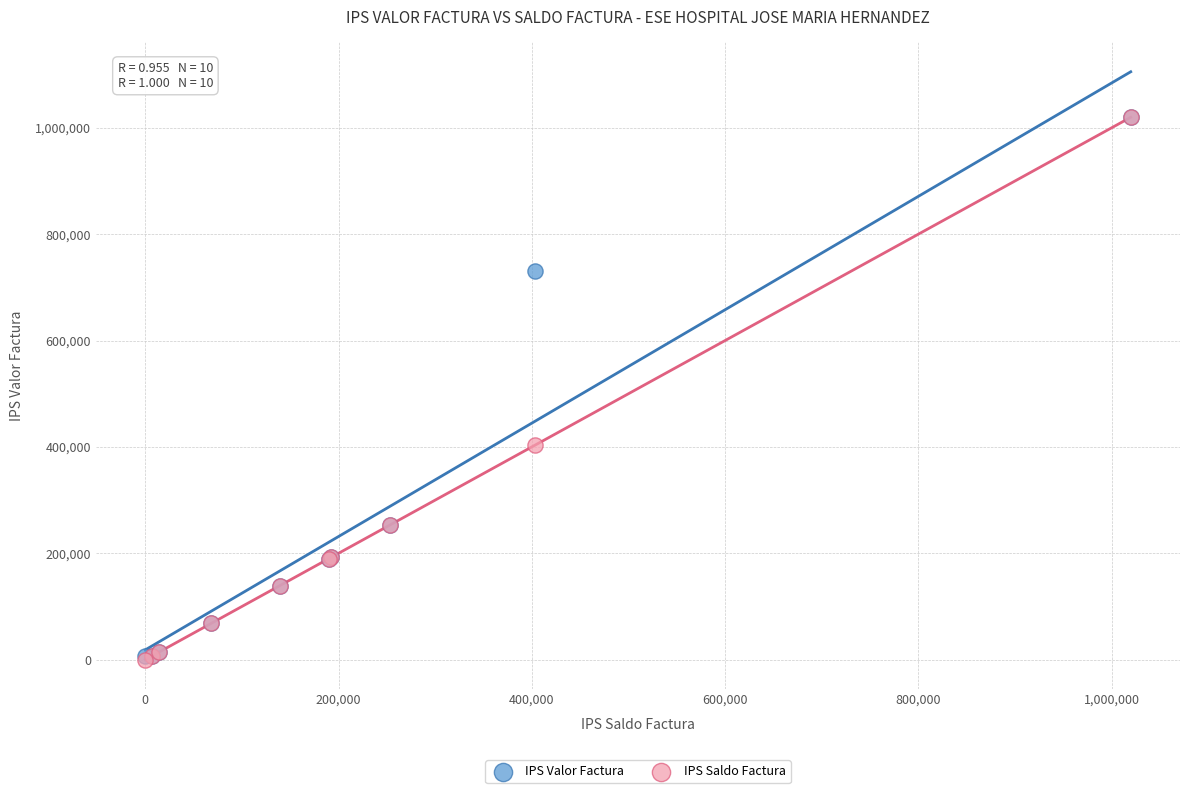

In the IPS Saldo Factura series, what Y value is closest to 509800?

402870